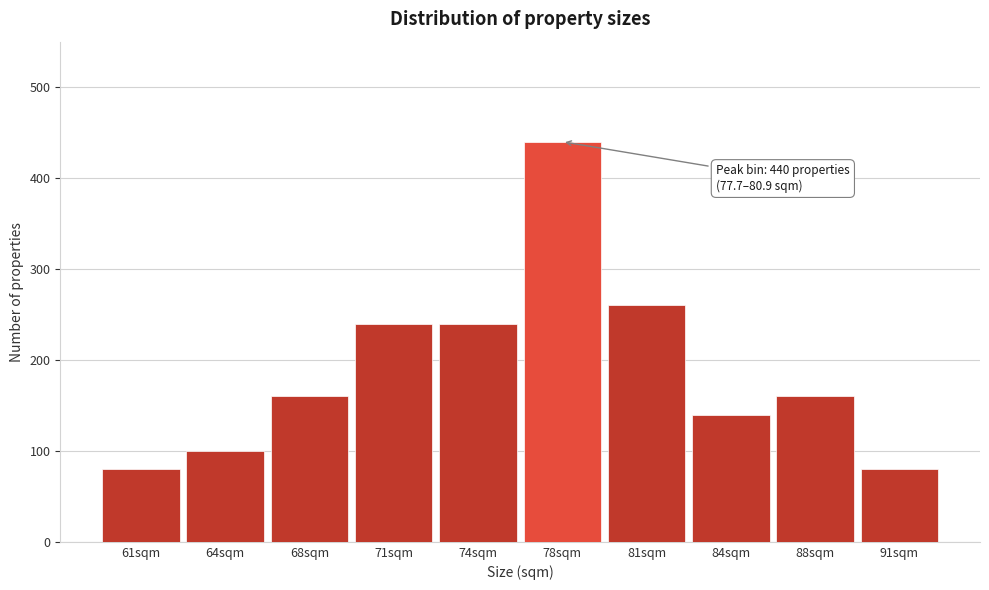

Reading right to left, list all the values displayed in this chart.

80	160	140	260	440	240	240	160	100	80